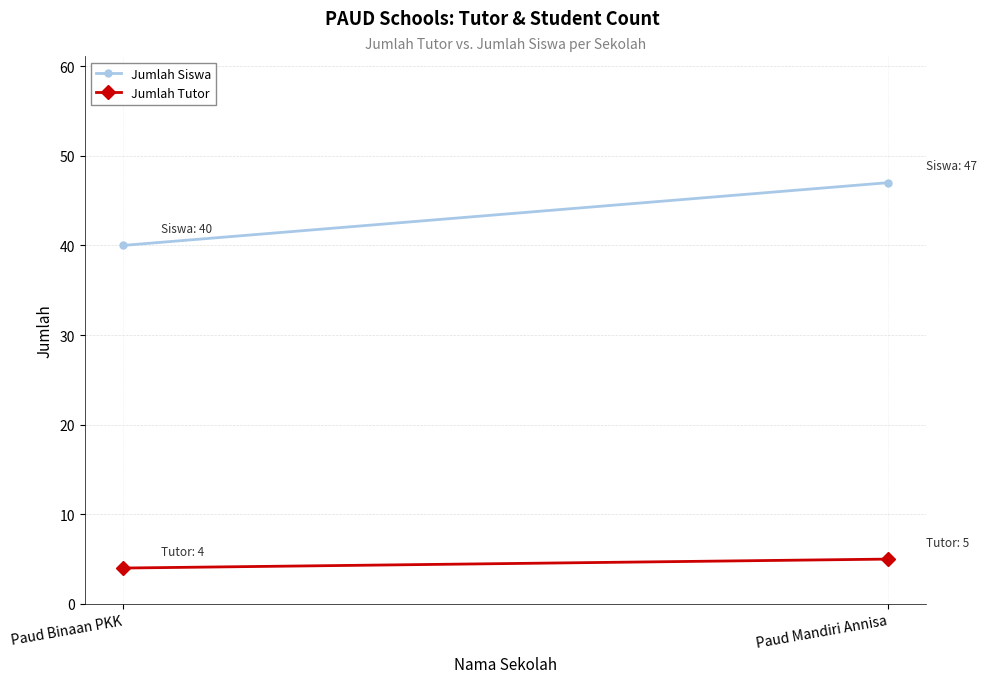

List the labels in order of Jumlah Tutor value, largest first.

Paud Mandiri Annisa, Paud Binaan PKK